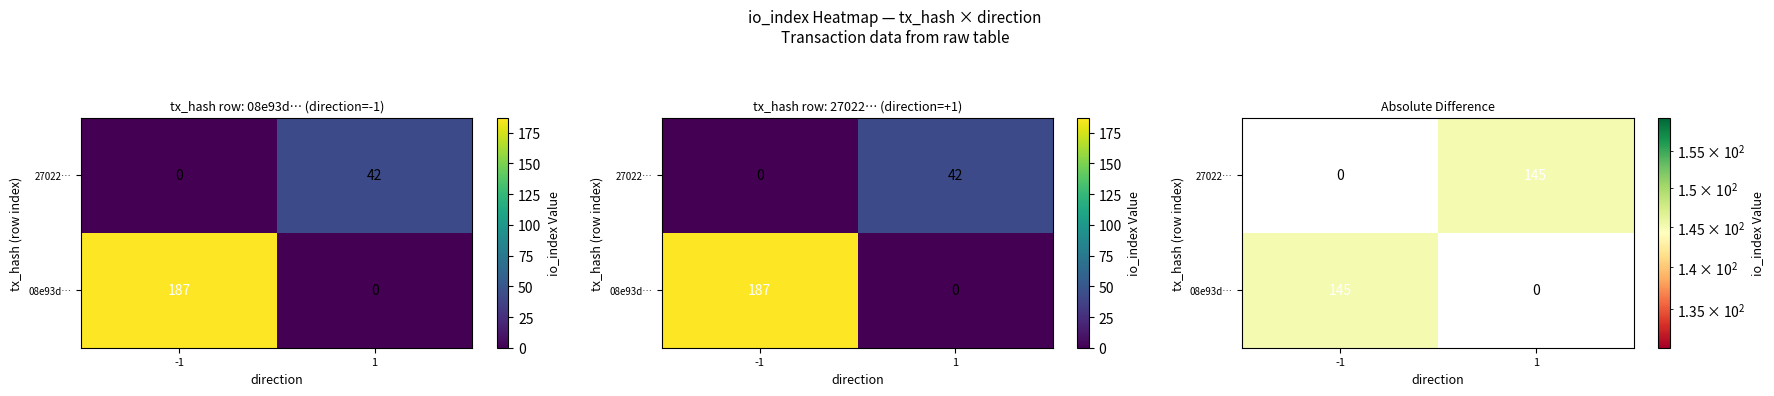

The 27022… series shows 0 at -1. True or false?

True